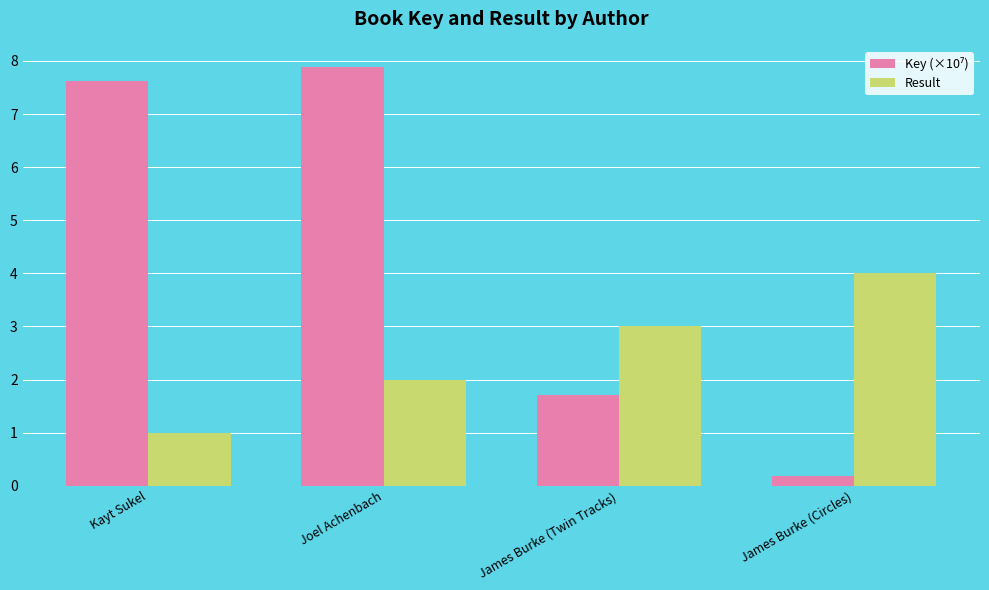

What is the difference between the highest and lowest values at Kayt Sukel?

6.6